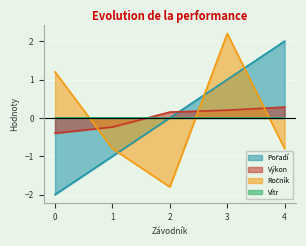

What is the spread (max minus min) of values at 3?

2.2